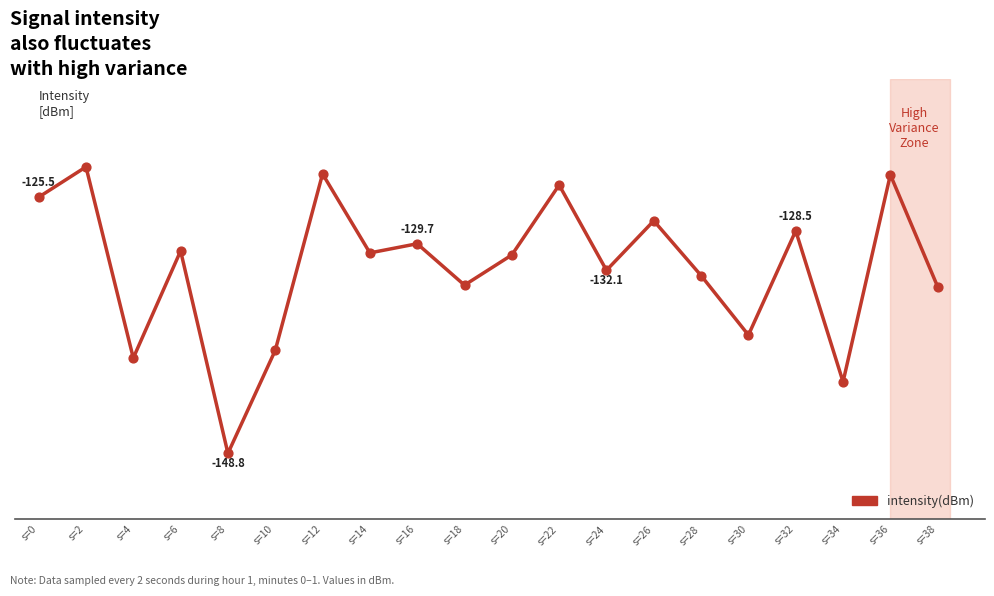

Between s=28 and s=14, which is larger?

s=14